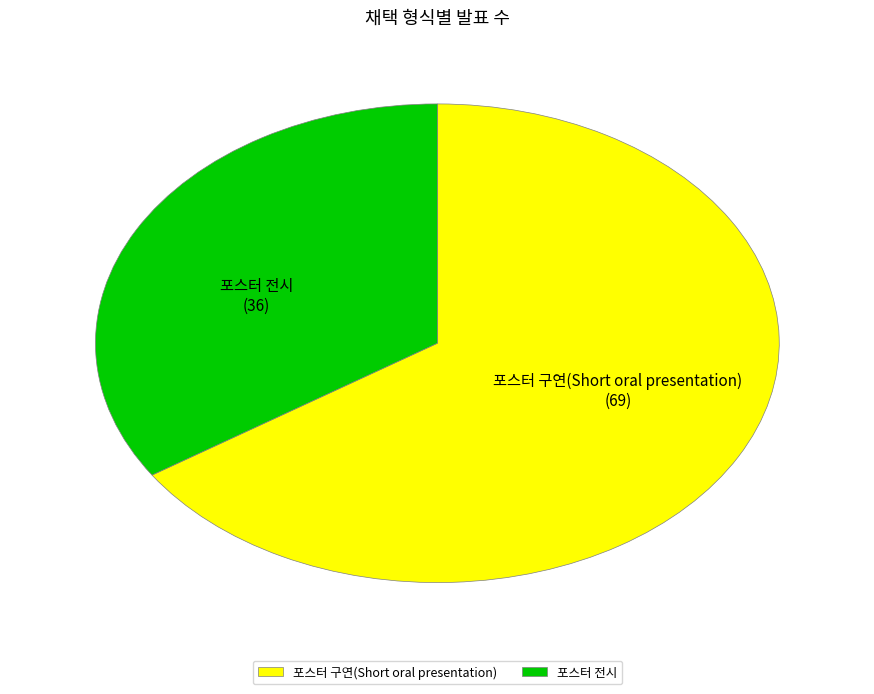

Which category has the smallest portion of the pie?

포스터 전시